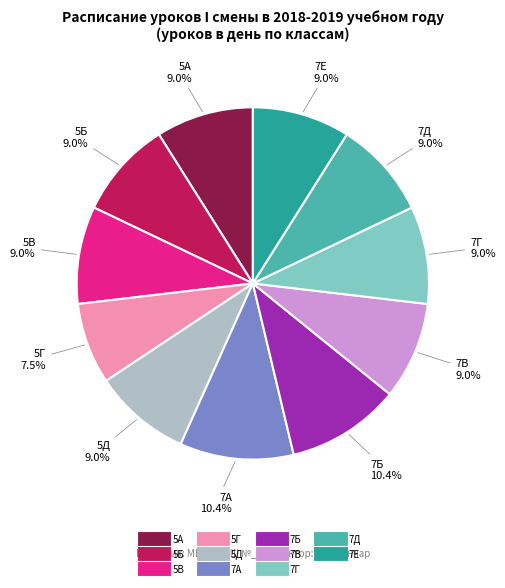

True or false: 5В accounts for 9% of the total.

True